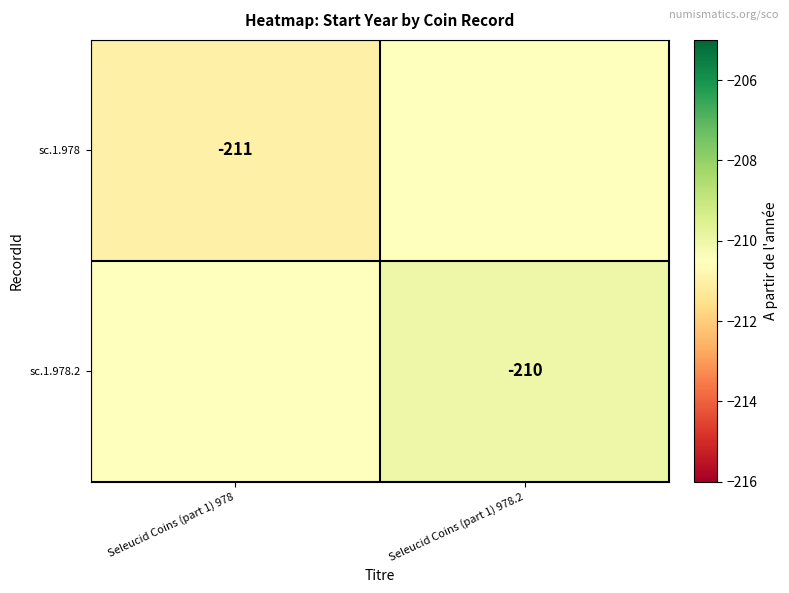

The value of sc.1.978 at Seleucid Coins (part 1) 978 is -211.0. True or false?

True